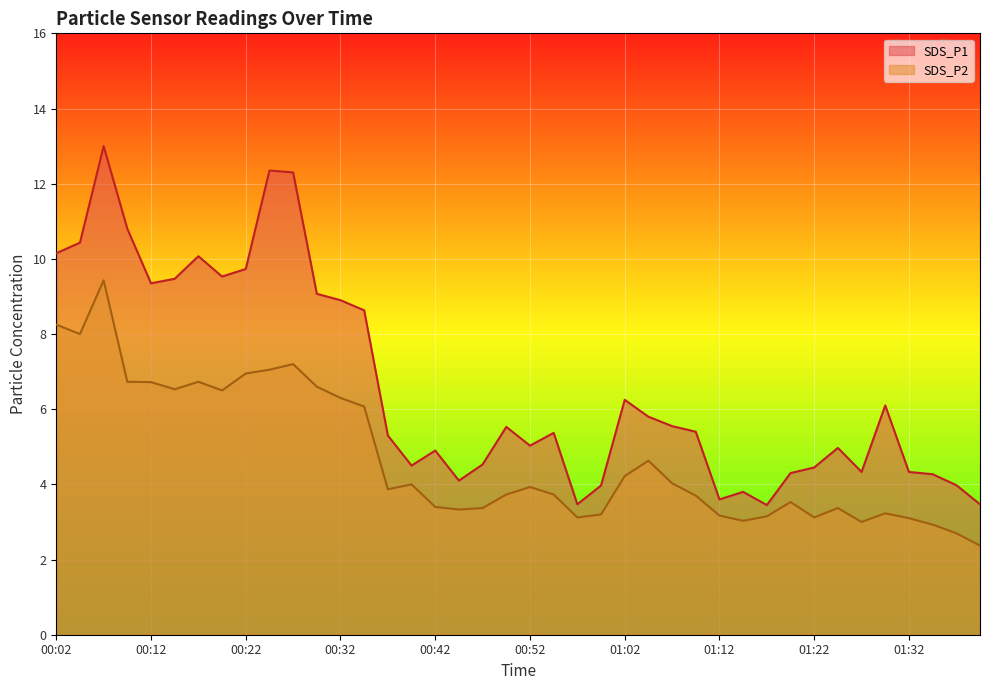

Rank the series by their maximum value, from highest to lowest.

SDS_P1, SDS_P2